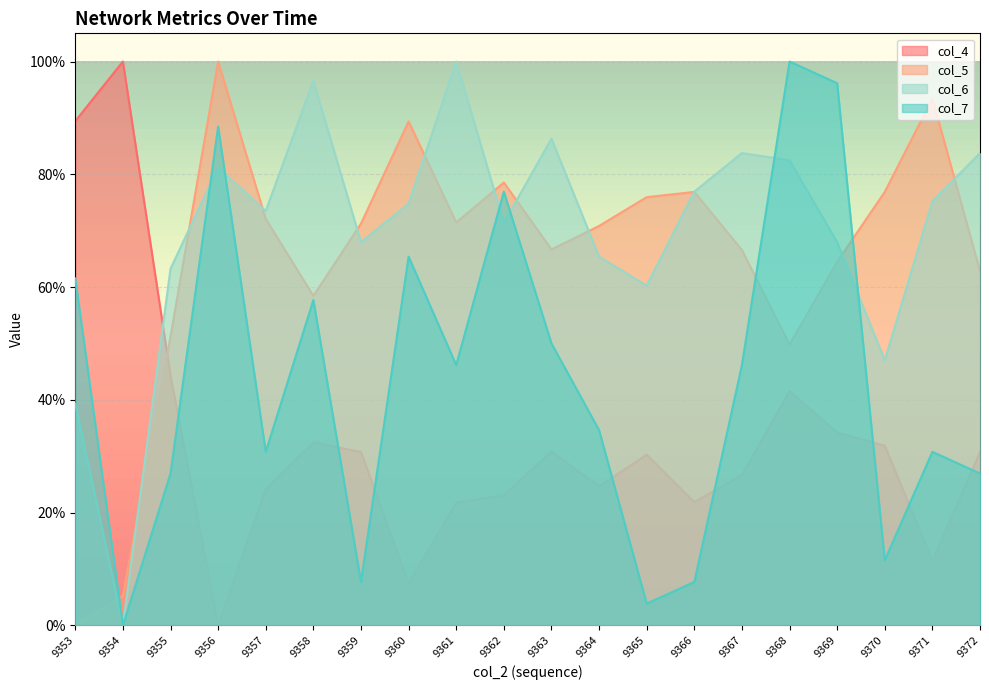

Reading left to right, transcribe all the data shown in this chart.

col_4: 9353=0.9	9354=1.0	9355=0.4	9356=0.0	9357=0.2	9358=0.3	9359=0.3	9360=0.1	9361=0.2	9362=0.2	9363=0.3	9364=0.2	9365=0.3	9366=0.2	9367=0.3	9368=0.4	9369=0.3	9370=0.3	9371=0.1	9372=0.3
col_5: 9353=0.0	9354=0.1	9355=0.5	9356=1.0	9357=0.7	9358=0.6	9359=0.7	9360=0.9	9361=0.7	9362=0.8	9363=0.7	9364=0.7	9365=0.8	9366=0.8	9367=0.7	9368=0.5	9369=0.6	9370=0.8	9371=0.9	9372=0.6
col_6: 9353=0.4	9354=0.0	9355=0.6	9356=0.8	9357=0.7	9358=1.0	9359=0.7	9360=0.7	9361=1.0	9362=0.7	9363=0.9	9364=0.7	9365=0.6	9366=0.8	9367=0.8	9368=0.8	9369=0.7	9370=0.5	9371=0.8	9372=0.8
col_7: 9353=0.6	9354=0.0	9355=0.3	9356=0.9	9357=0.3	9358=0.6	9359=0.1	9360=0.7	9361=0.5	9362=0.8	9363=0.5	9364=0.3	9365=0.0	9366=0.1	9367=0.5	9368=1.0	9369=1.0	9370=0.1	9371=0.3	9372=0.3